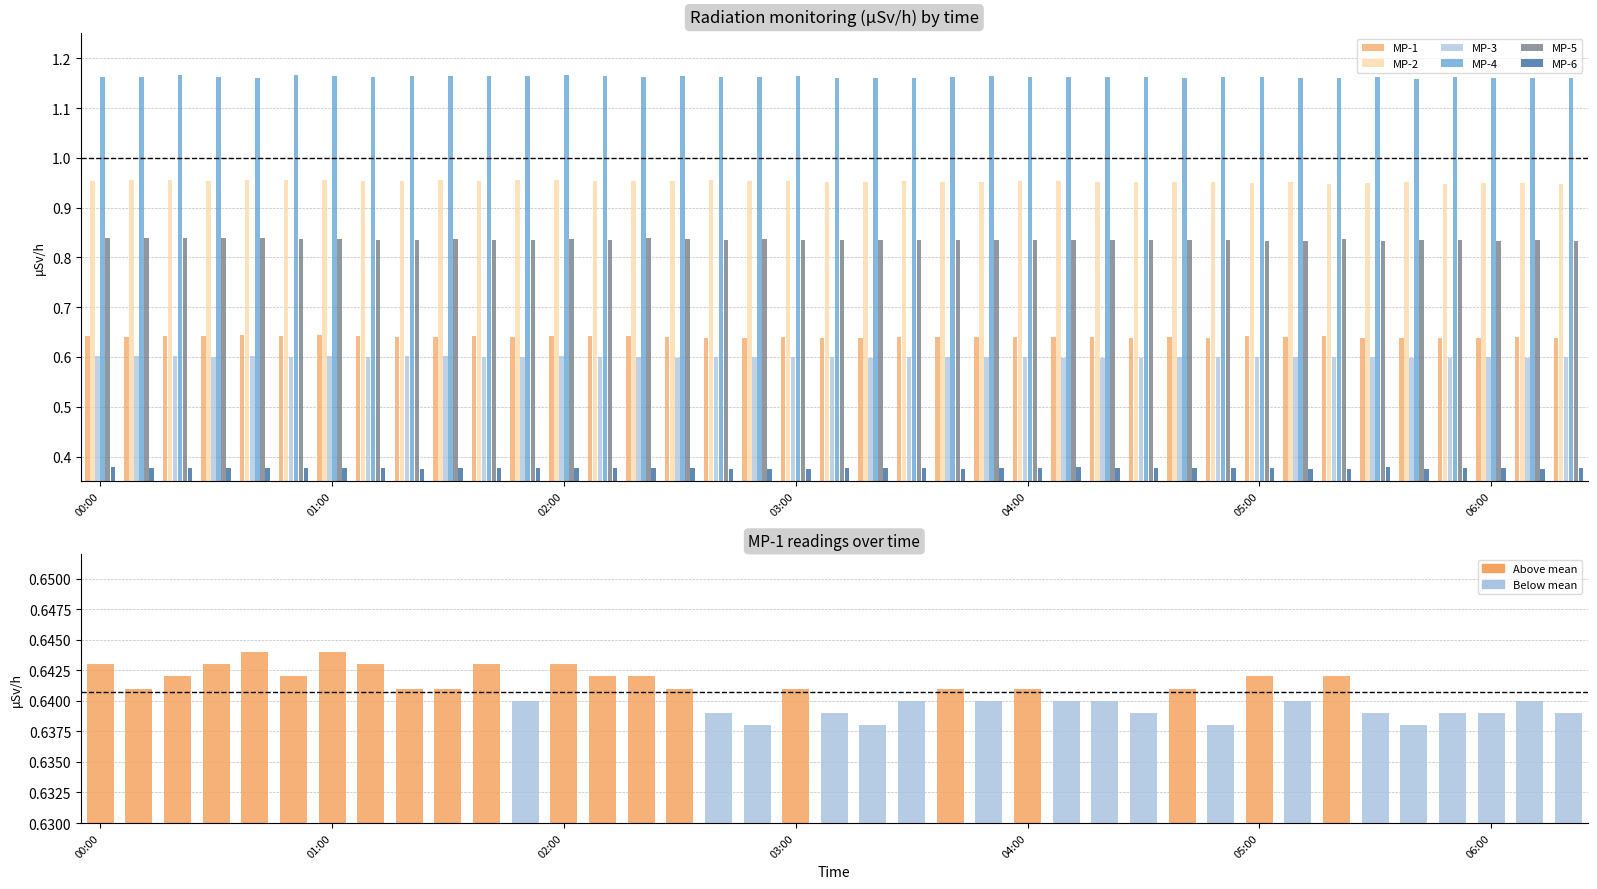

What is the sum of all MP-5 values?

32.6